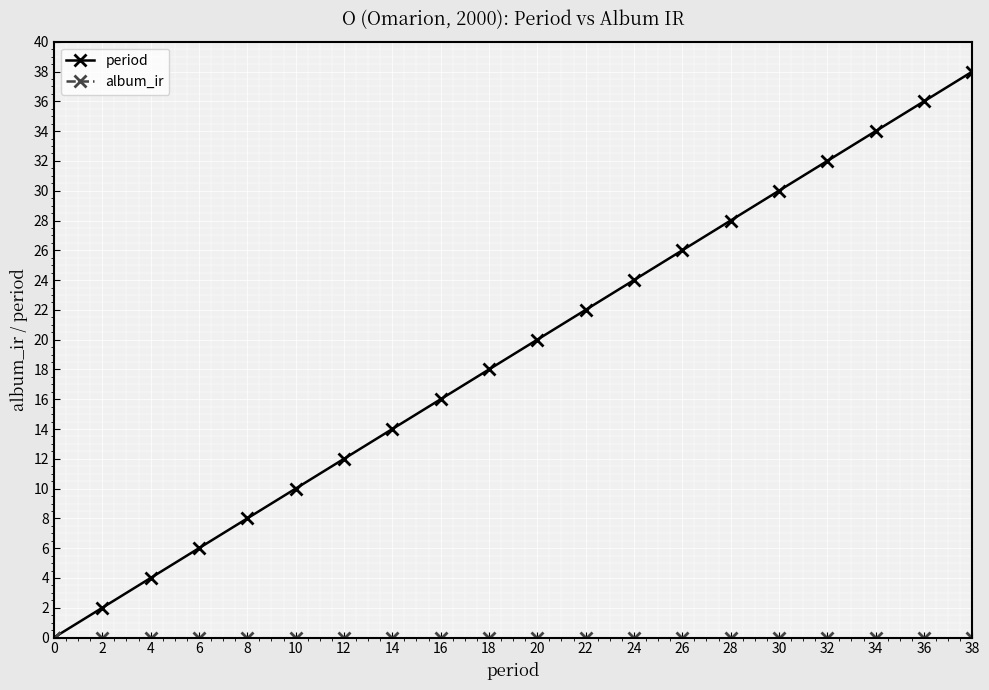

The period series shows 53 at 36. True or false?

False